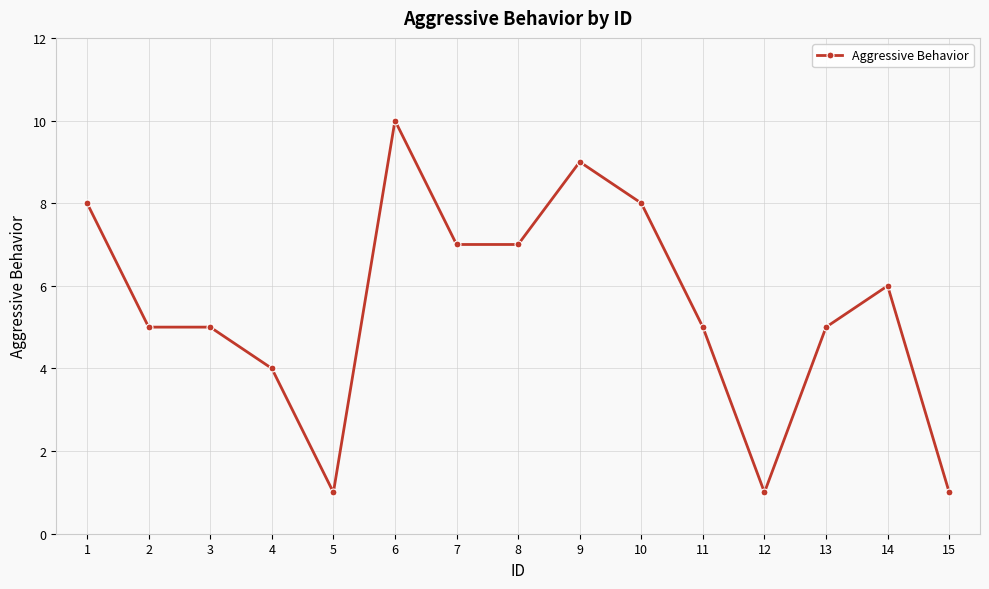

True or false: the data shows 11 at 1.

False